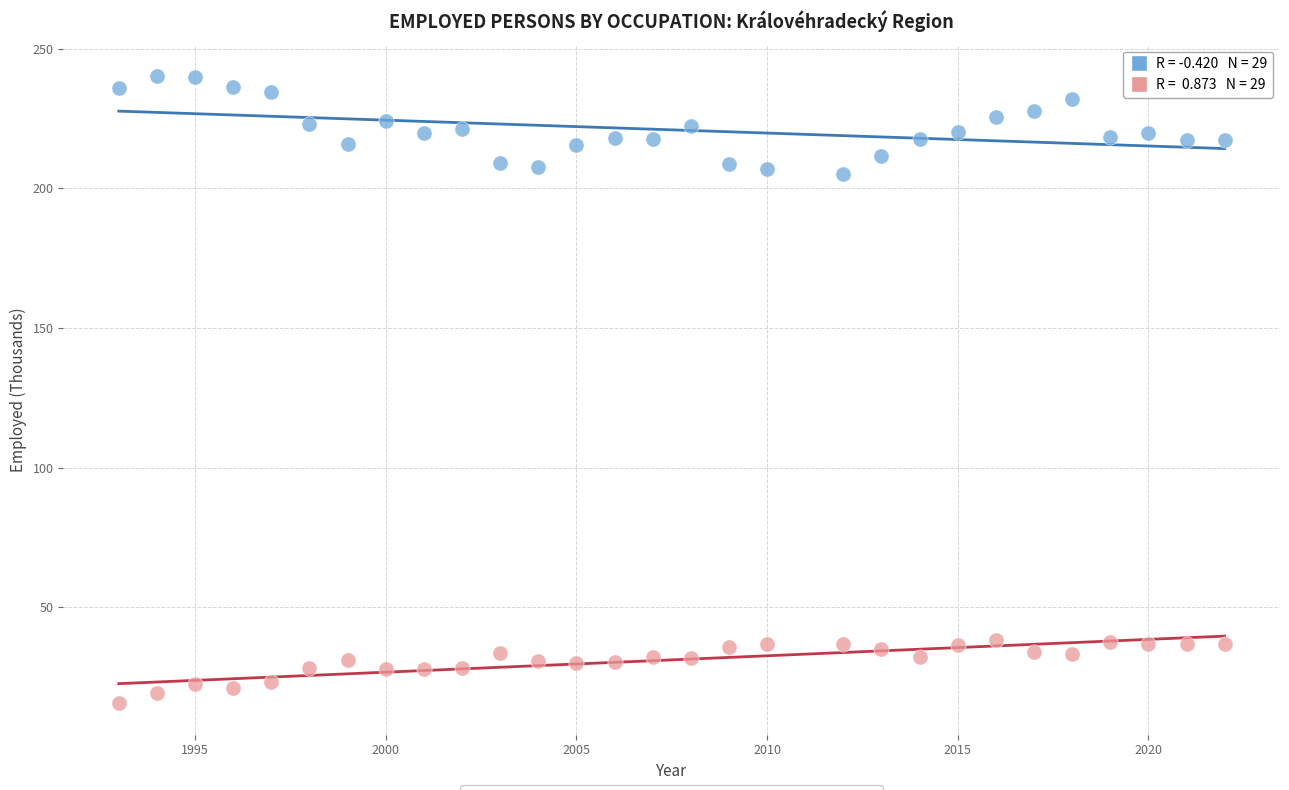

Across all data points, what is the range of X values (max minus min)?

29.0